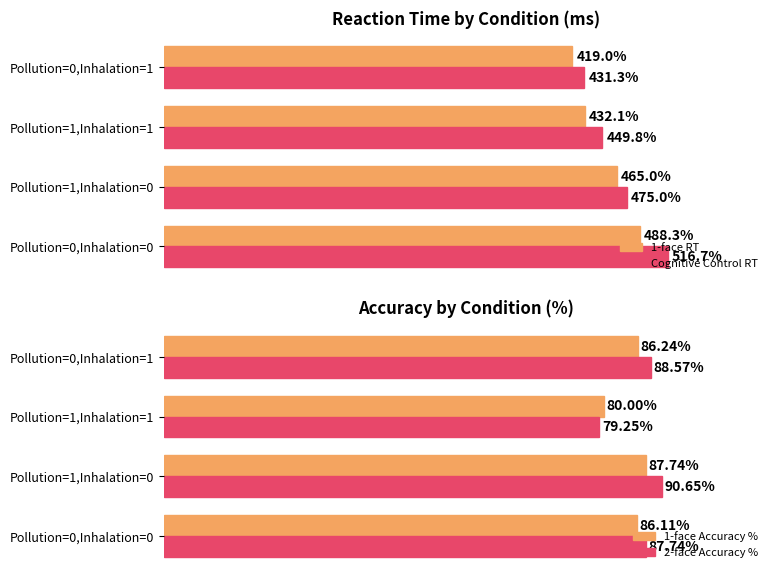

At which label does 1-face RT reach its peak?

Pollution=0,Inhalation=0